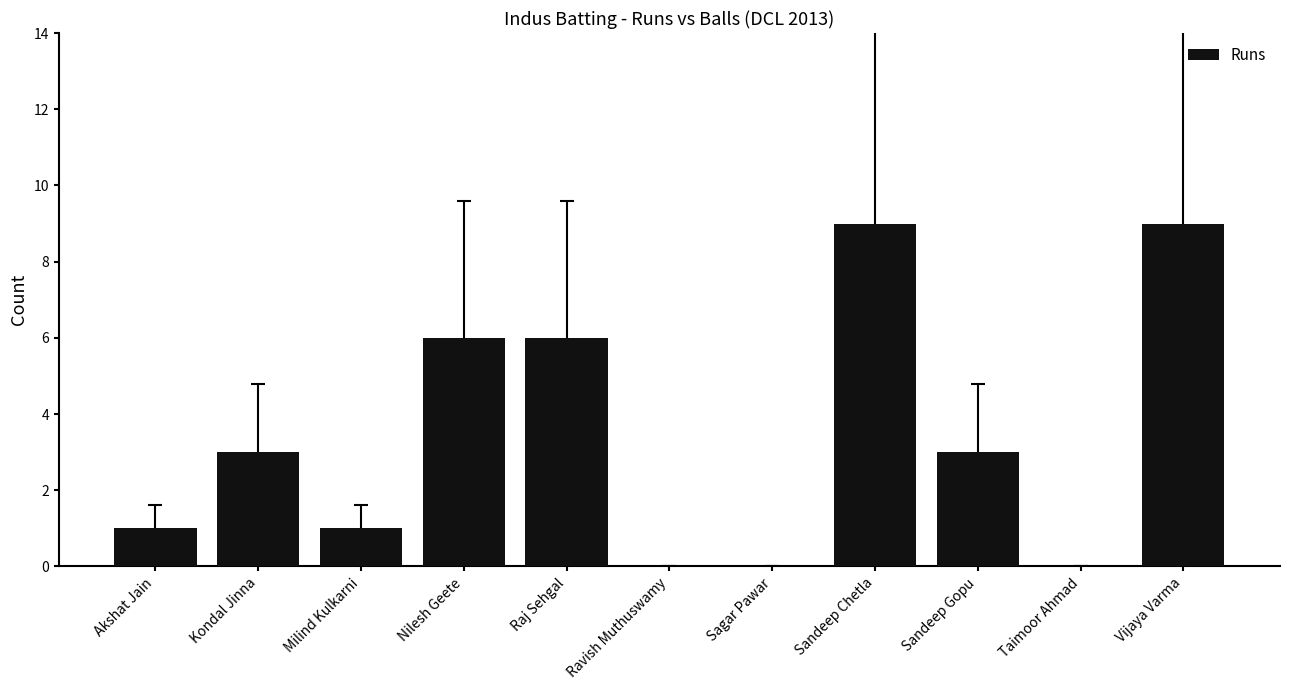

The chart shows a value of 6 at Ravish Muthuswamy. True or false?

False